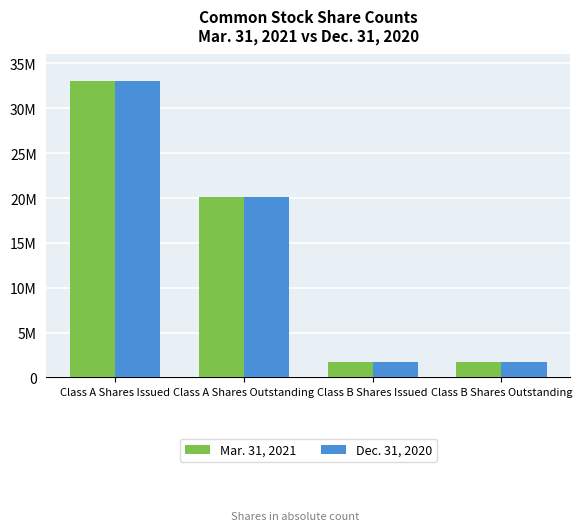

Reading left to right, transcribe all the data shown in this chart.

Mar. 31, 2021: 33056735	20120625	1680590	1680590
Dec. 31, 2020: 33004717	20068607	1680590	1680590